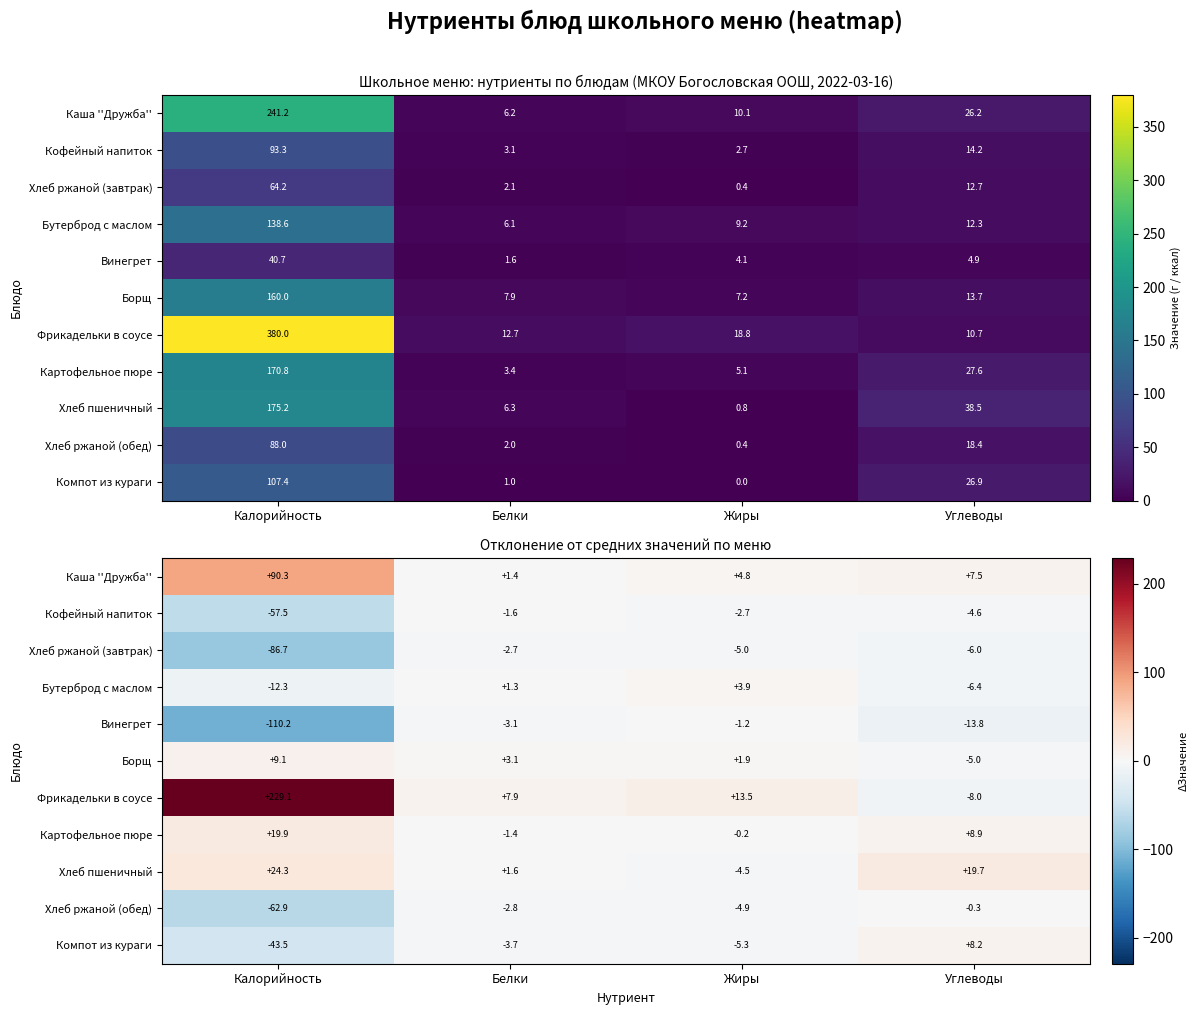

Which series has the largest total across all categories?

Фрикадельки в соусе